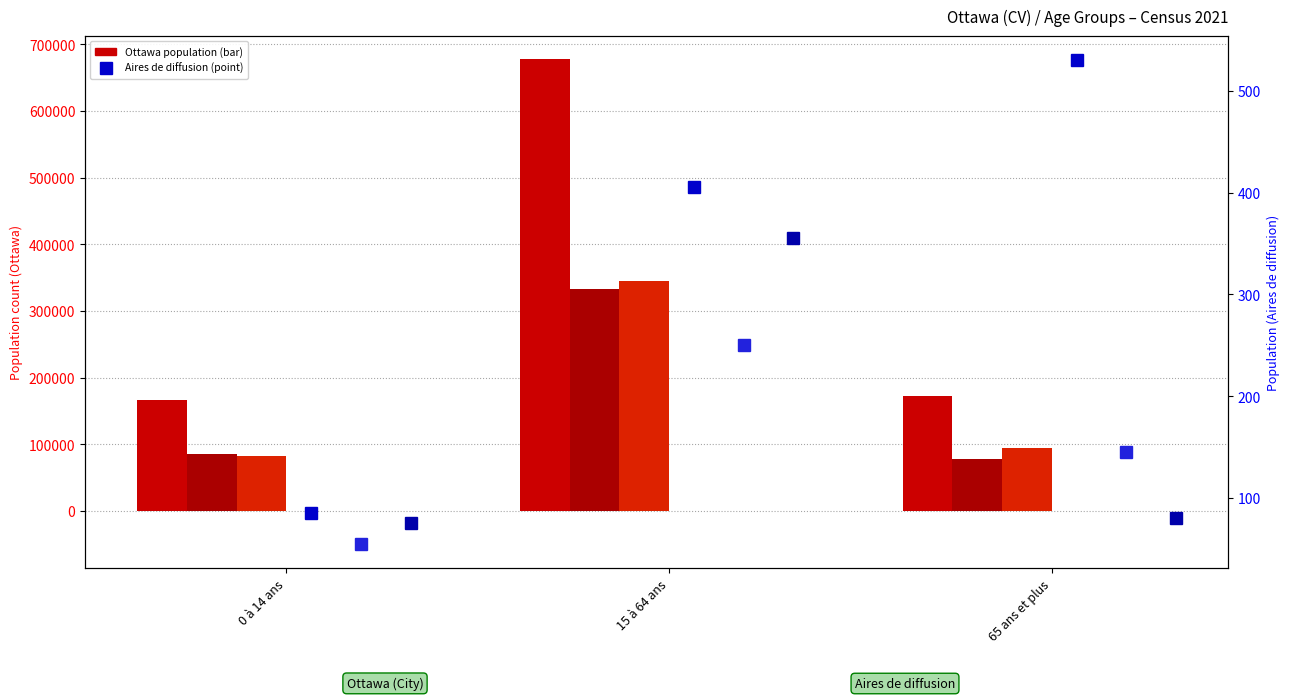

How many data points in Ottawa (Total) are above 172150?

1